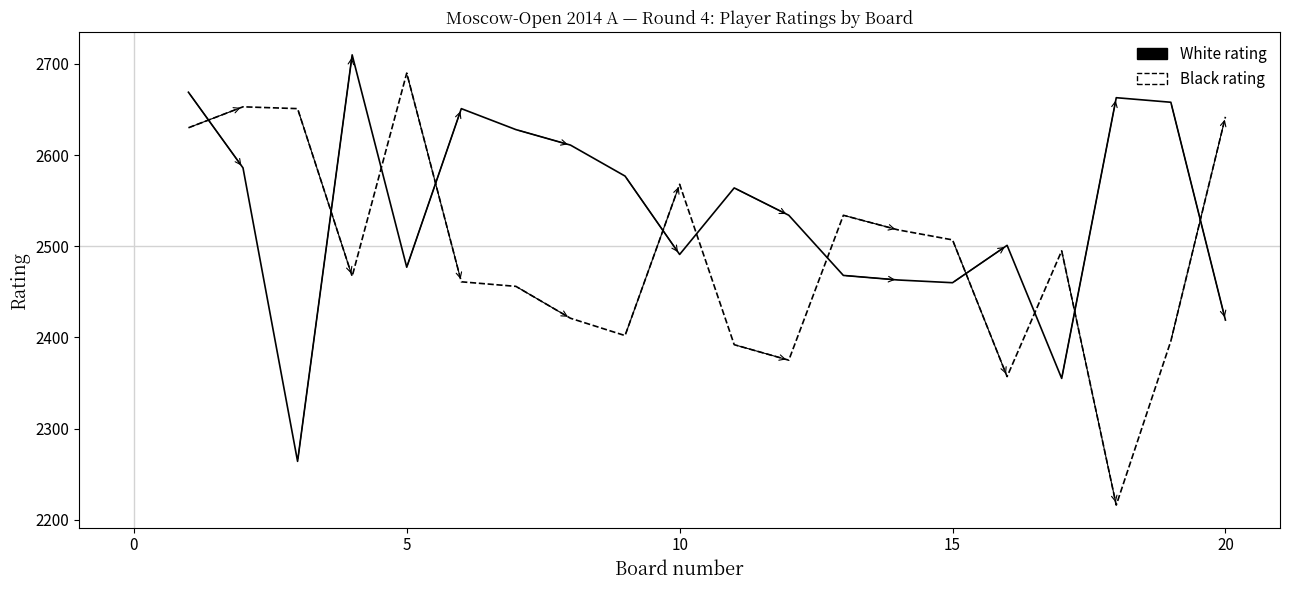

Does the chart display data point markers on the line(s)?

No